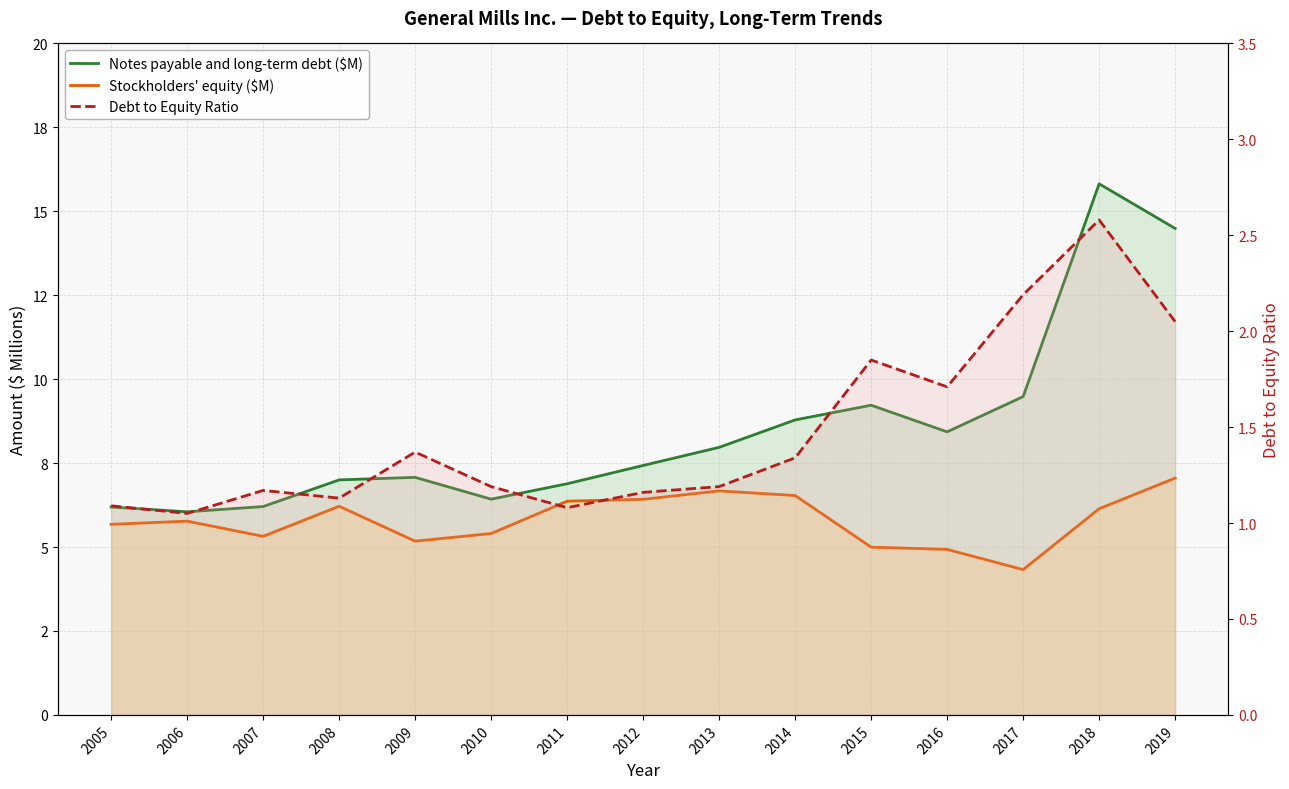

Is the value of Stockholders' equity ($M) at 2009 greater than the value of Debt to Equity Ratio at 2019?

Yes